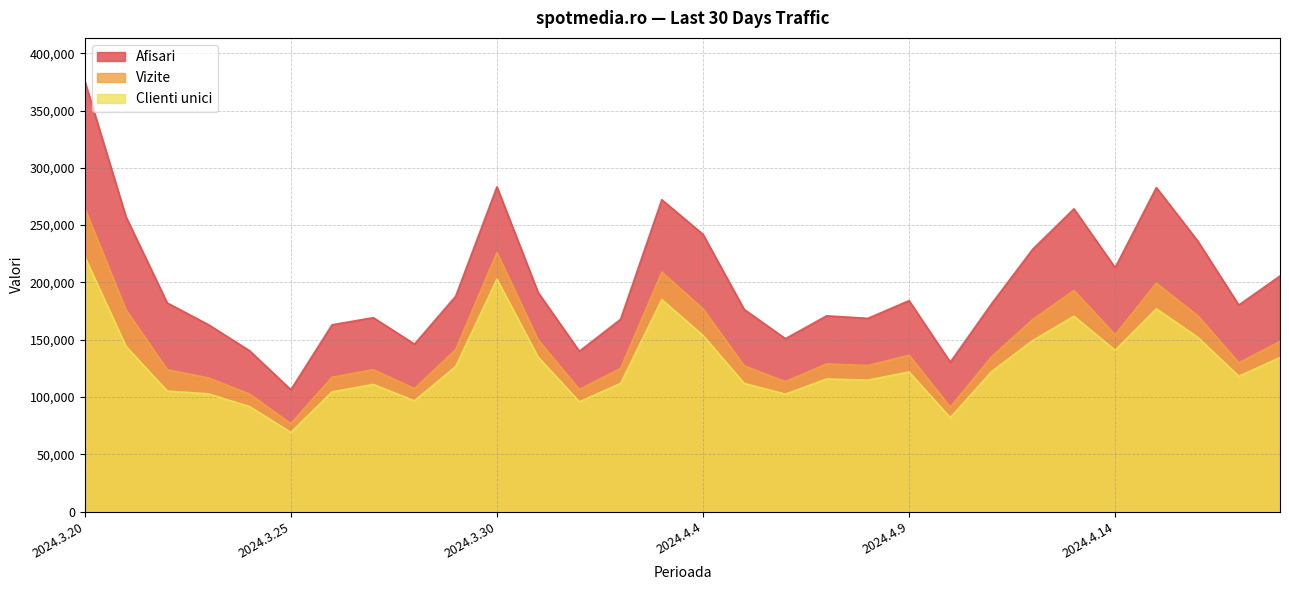

How many values in the Afisari series are below 182106?

15